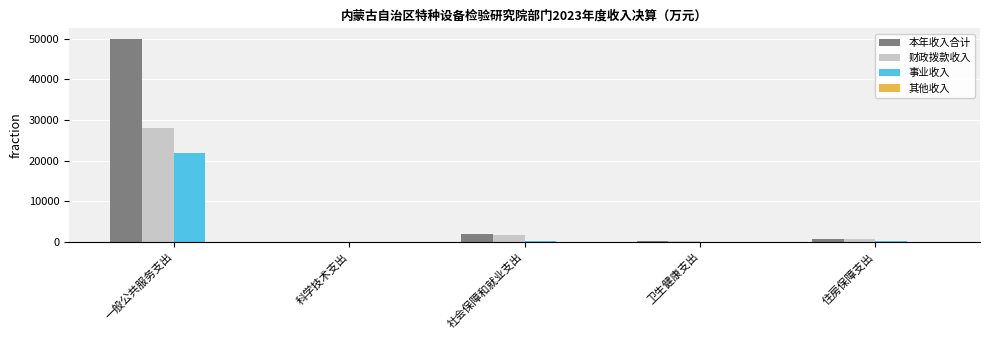

True or false: 事业收入 has a value of 21999.5 at 一般公共服务支出.

True